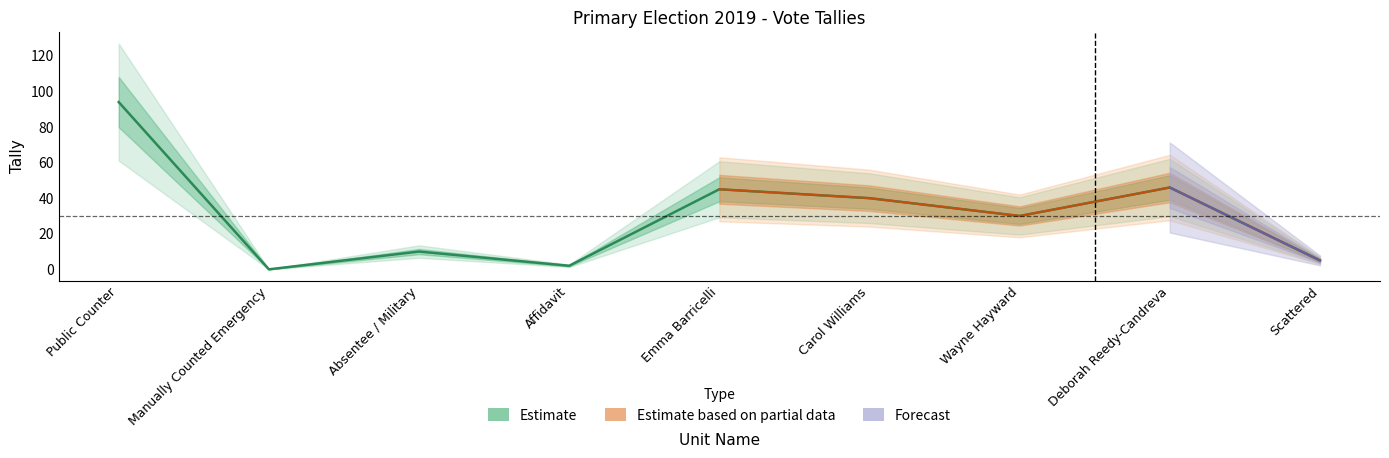

What is the minimum value for Public Counter?

94